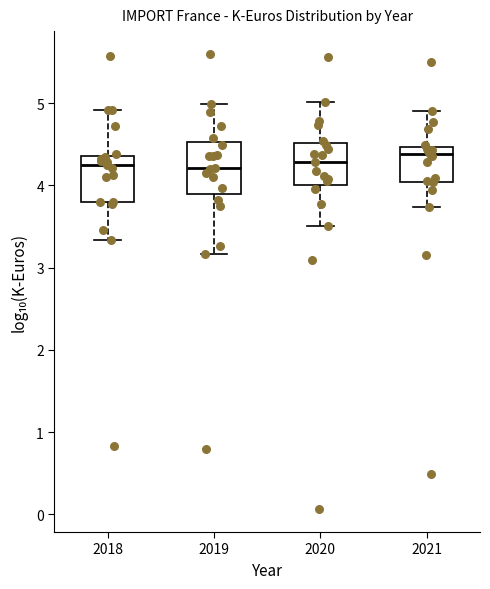

Reading left to right, transcribe this box plot: for each box, give where its median line is, the range the box spans, and where its two whiskers end, as read against the y-axis. The values are not printed on the chart, so give them approximately, as read against the axis.

2018: median 4.2, box 3.8 to 4.4, whiskers 3.3 to 4.9
2019: median 4.2, box 3.9 to 4.5, whiskers 3.2 to 5.0
2020: median 4.3, box 4.0 to 4.5, whiskers 3.5 to 5.0
2021: median 4.4, box 4.0 to 4.5, whiskers 3.7 to 4.9